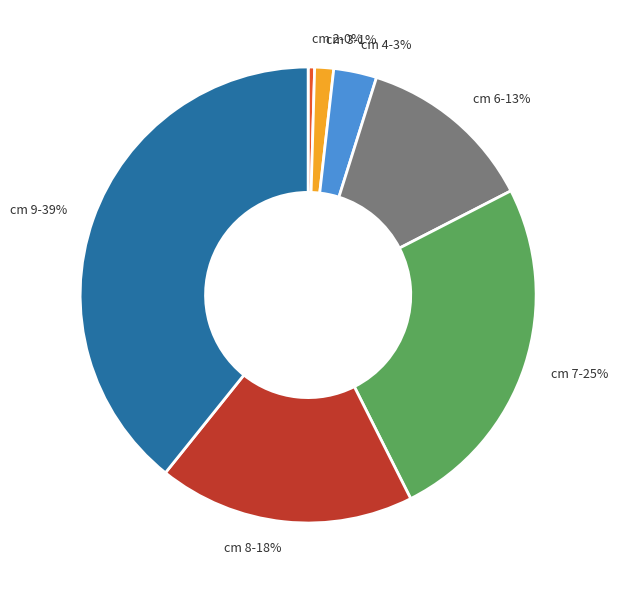

Rank the categories by value from highest to lowest.

cm 9-39%, cm 7-25%, cm 8-18%, cm 6-13%, cm 4-3%, cm 3-1%, cm 2-0%